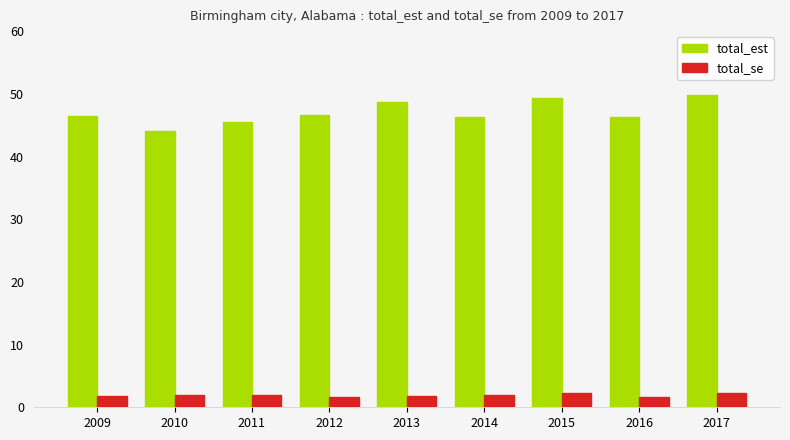

Rank the series at 2012 from lowest to highest value.

total_se, total_est